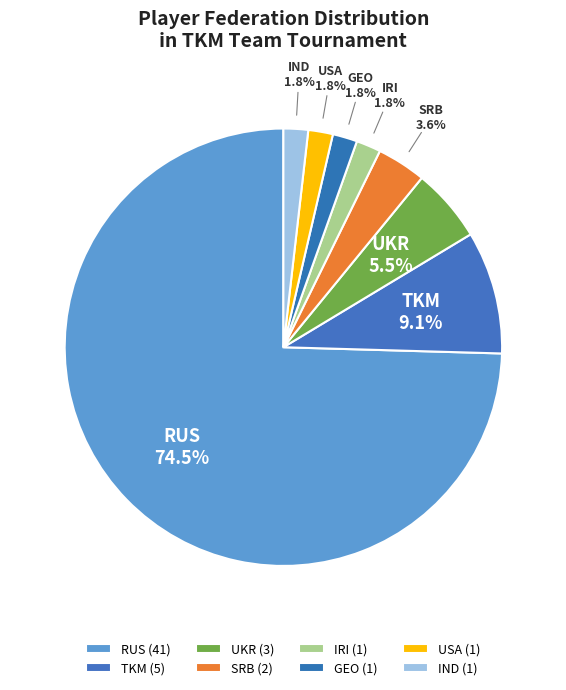

Do USA and GEO together represent more than half of the pie?

No